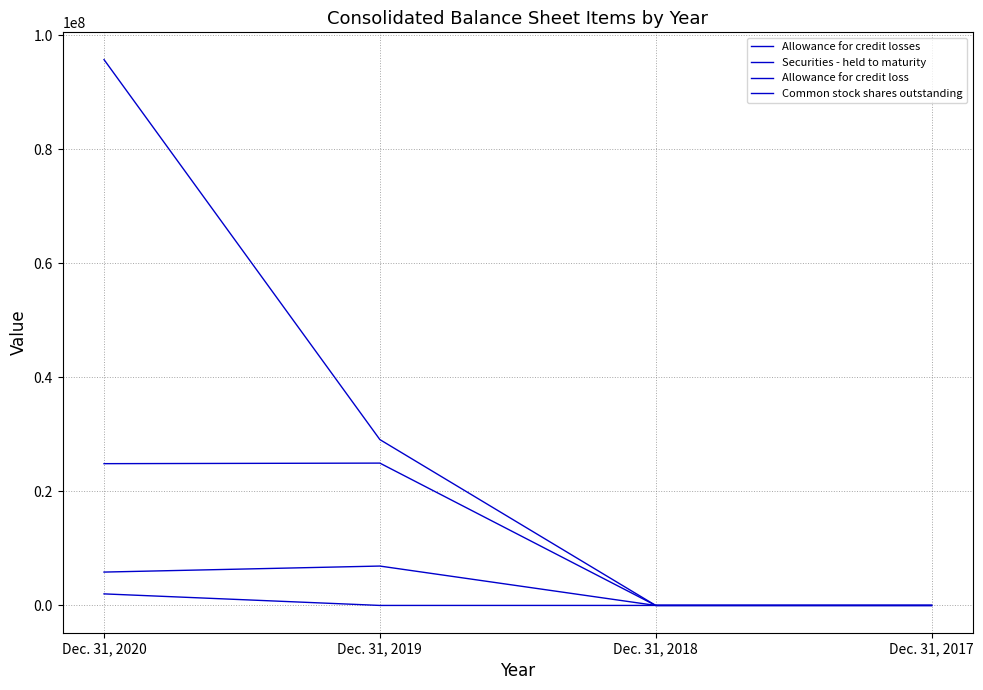

Is this an area chart (filled region under the line)?

No